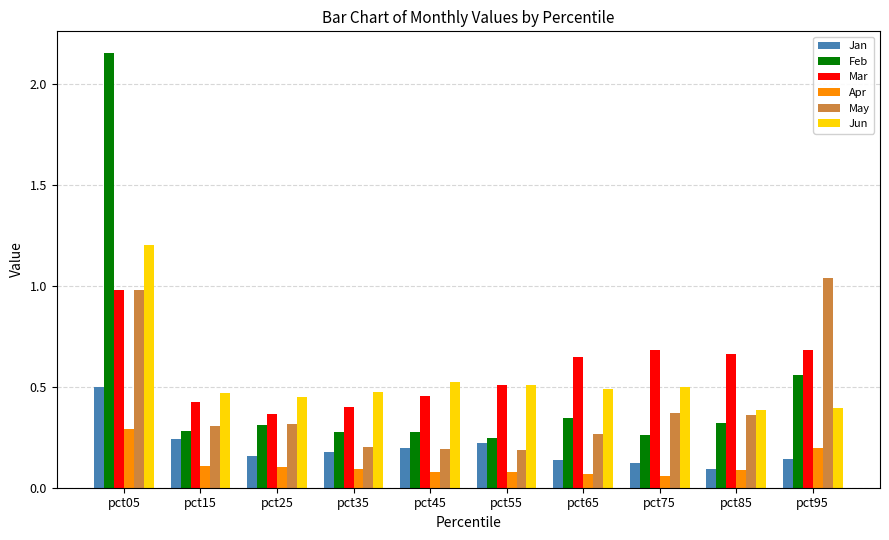

Rank the series at pct95 from highest to lowest value.

May, Mar, Feb, Jun, Apr, Jan